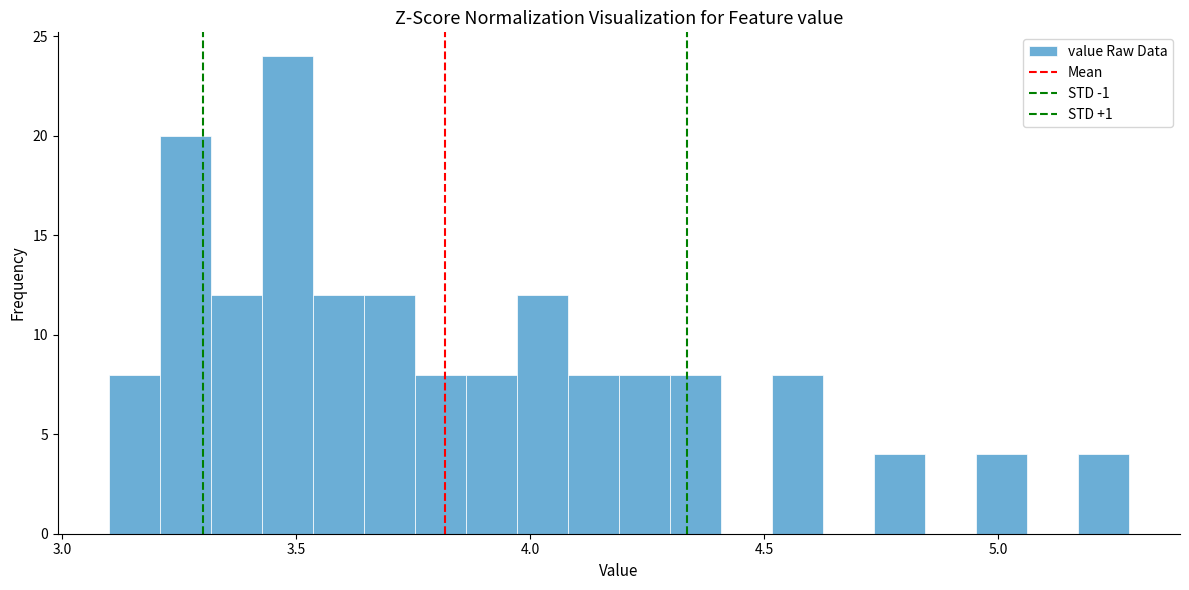

Read against the x-axis, roughly where is the centre of the tallest bar?

3.50